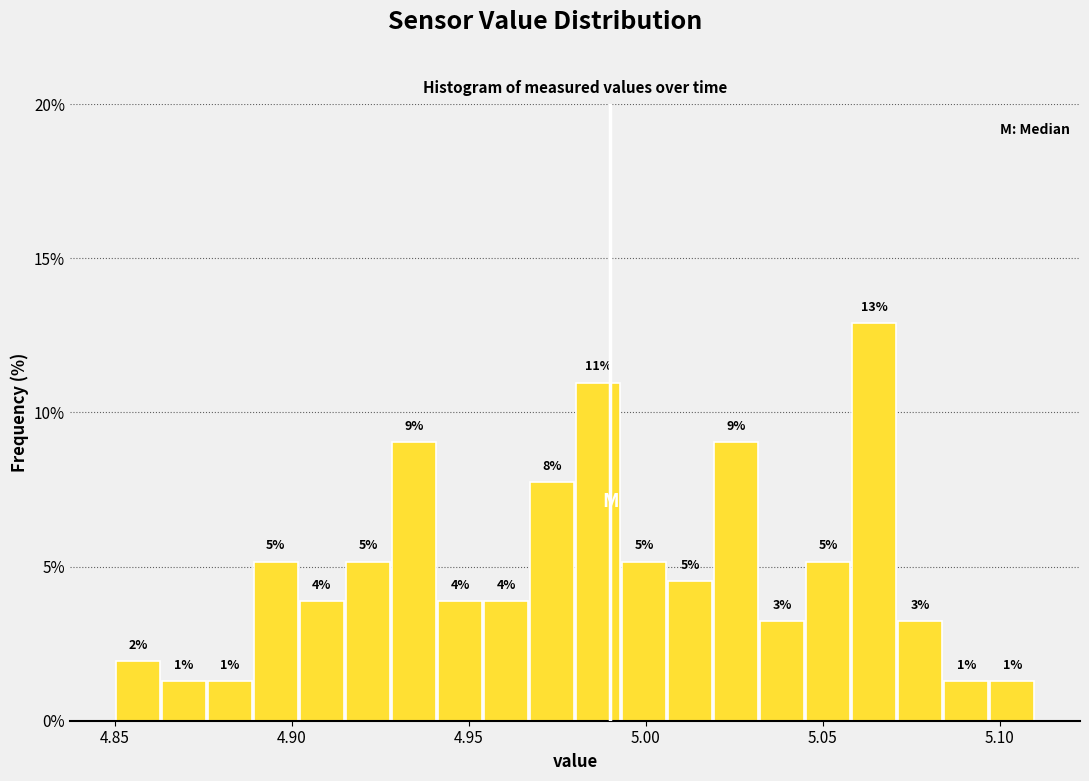

Around what value on the x-axis is the tallest bar? Give the approximate position of its centre, as read against the axis.

5.065